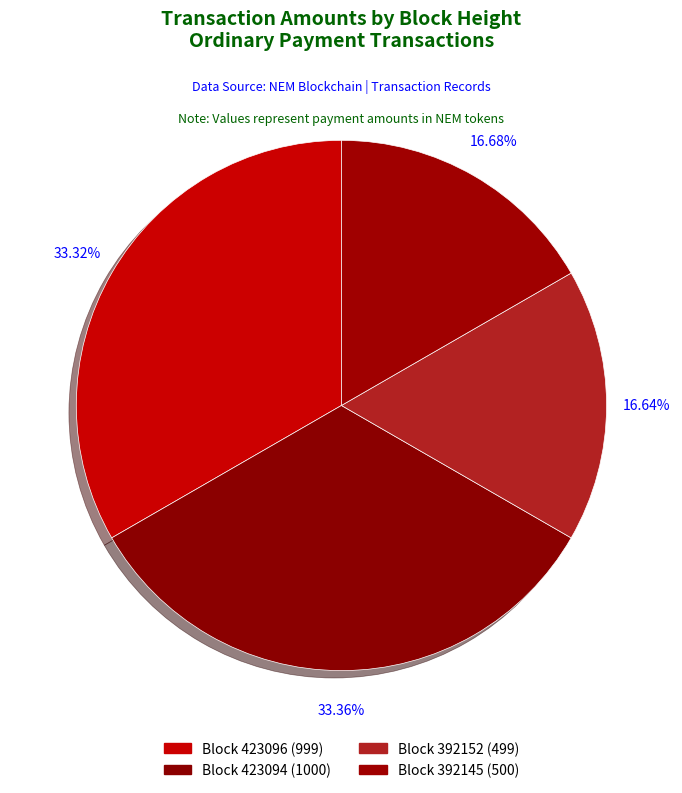

Rank the categories by value from lowest to highest.

392152, 392145, 423096, 423094